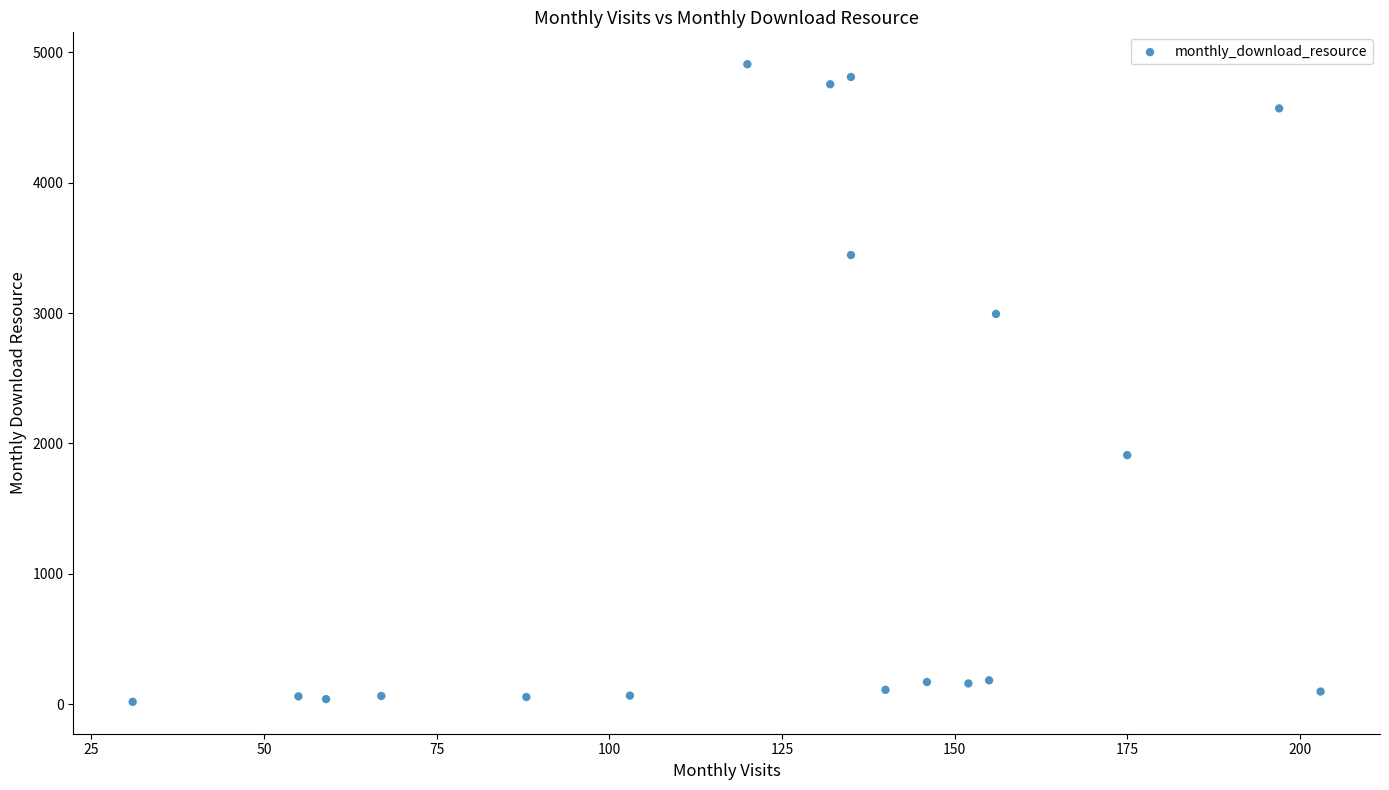

What is the range of X values (max minus min)?

172